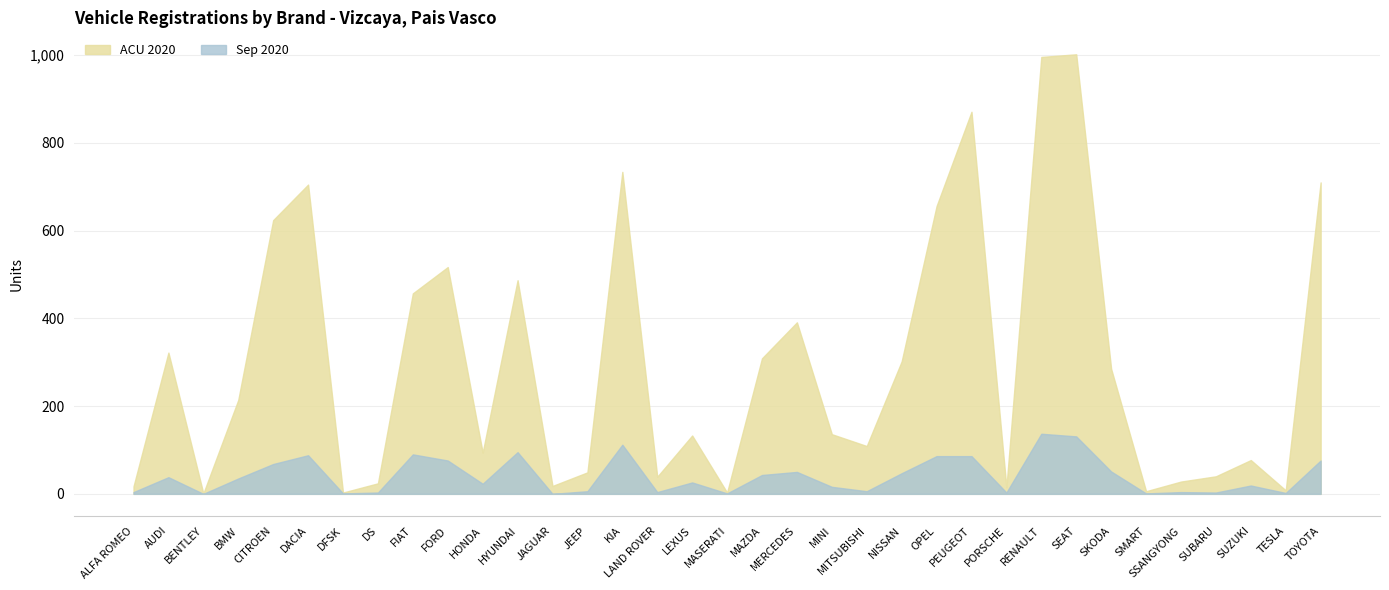

The value of Sep 2020 at BENTLEY is 89. True or false?

False